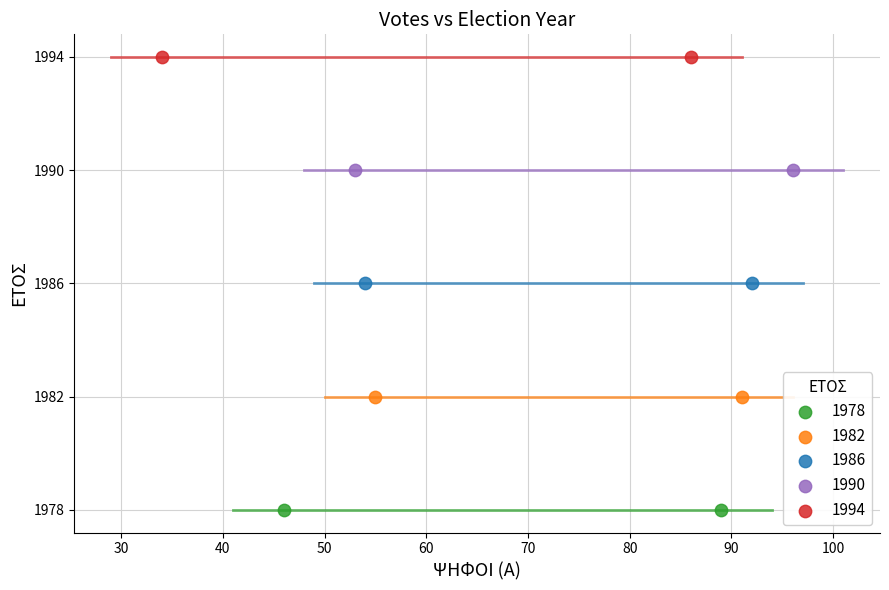

What are all the series names shown in the legend?

1978, 1982, 1986, 1990, 1994